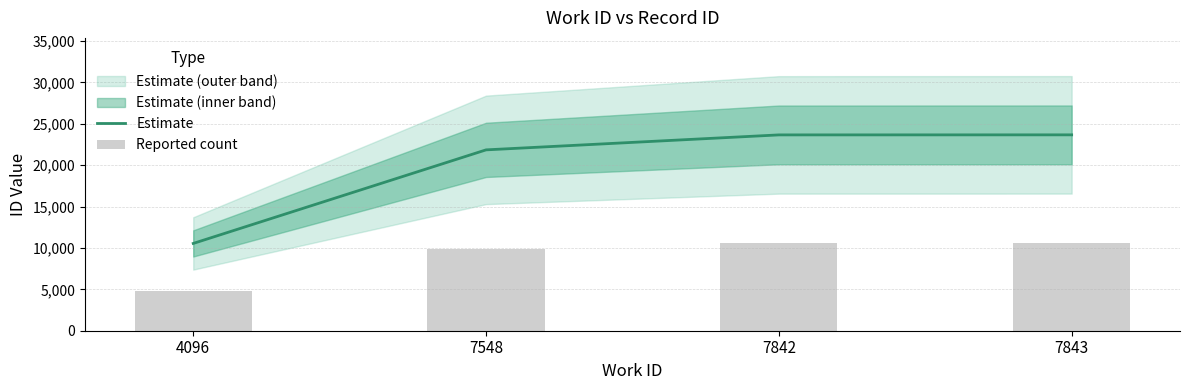

What is the value of the Estimate bar at the 1st from the left?

10547.0